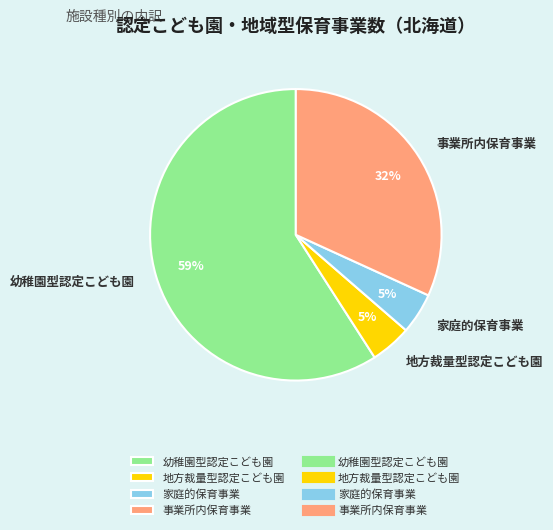

Which category has the biggest portion of the pie?

幼稚園型認定こども園